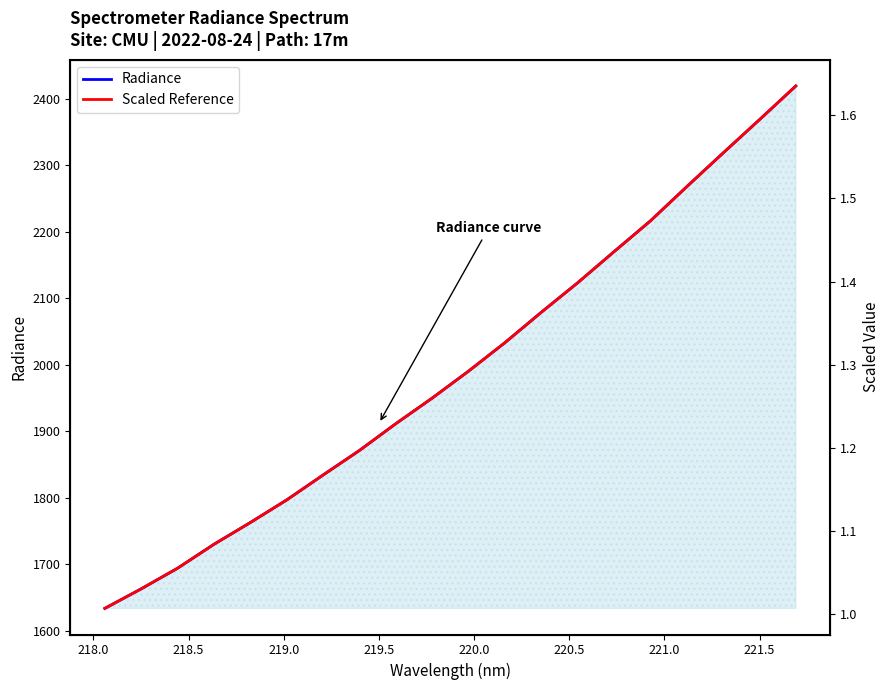

What is the label of the 16th point from the right?

219.5